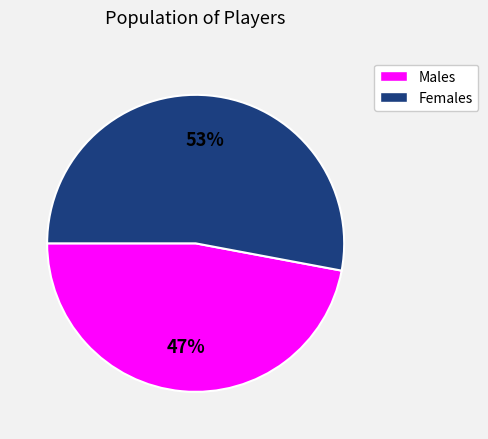

To the nearest percent, what is the average slice percentage?

50%